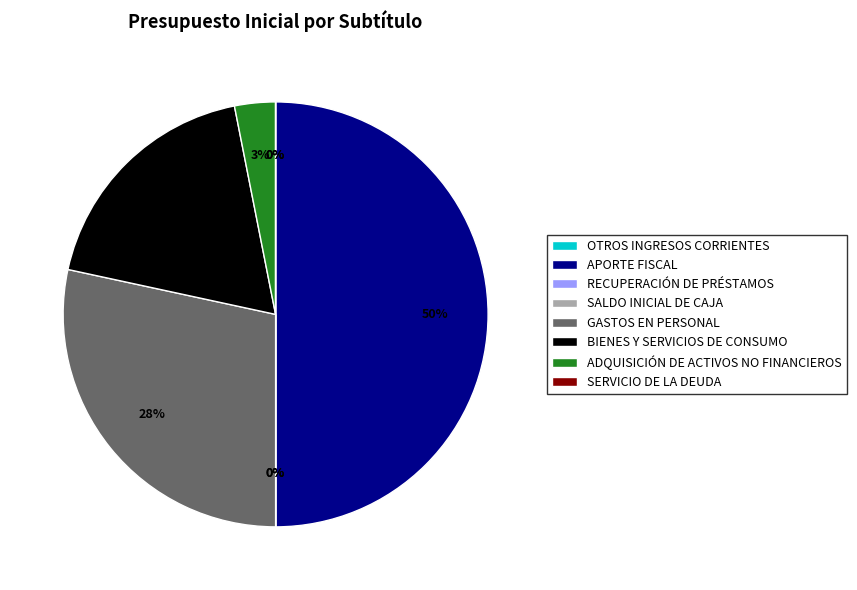

Is ADQUISICIÓN DE ACTIVOS NO FINANCIEROS the majority of the pie?

No